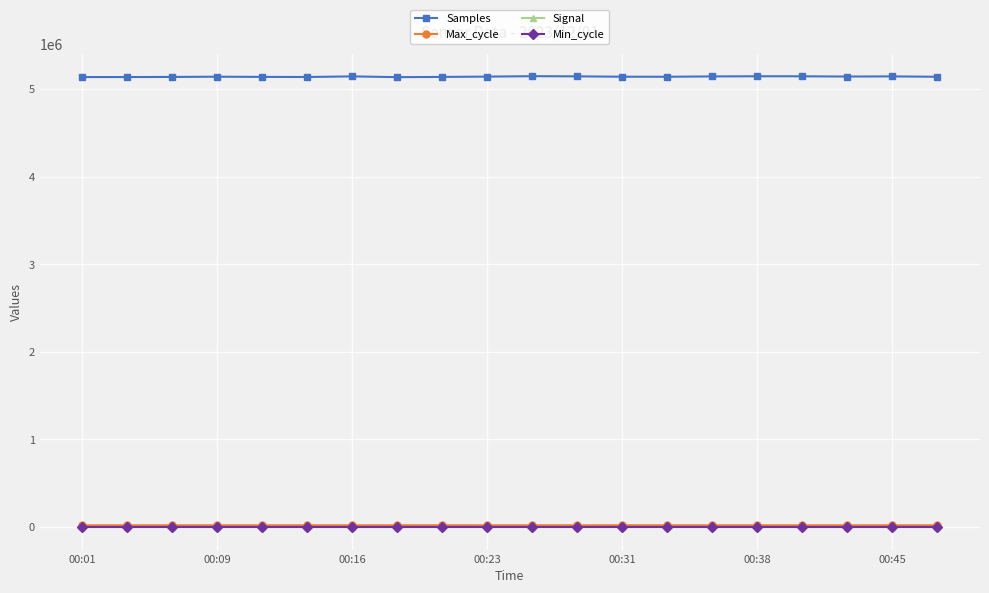

True or false: Min_cycle and Samples intersect in this chart.

False